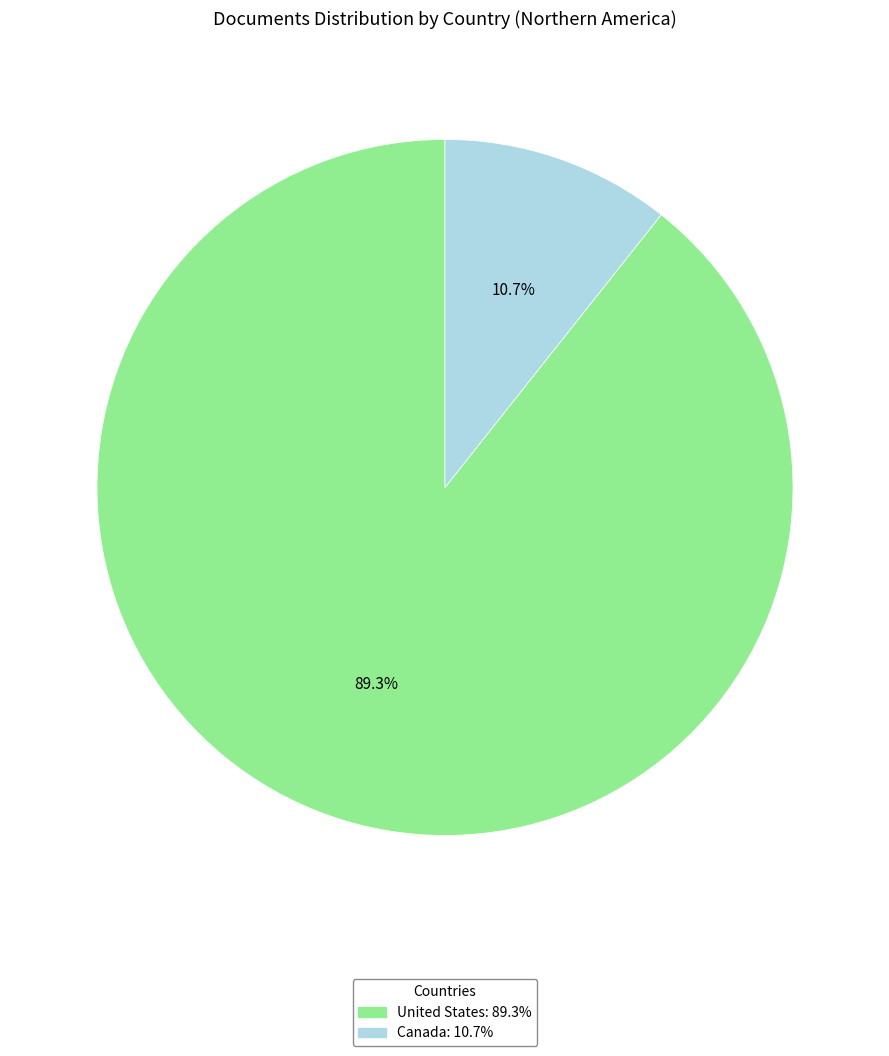

Is the sum of United States and Canada greater than half?

Yes